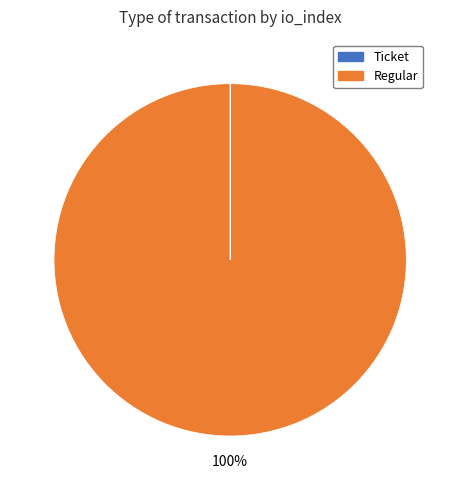

What is the largest slice in the pie chart?

Regular